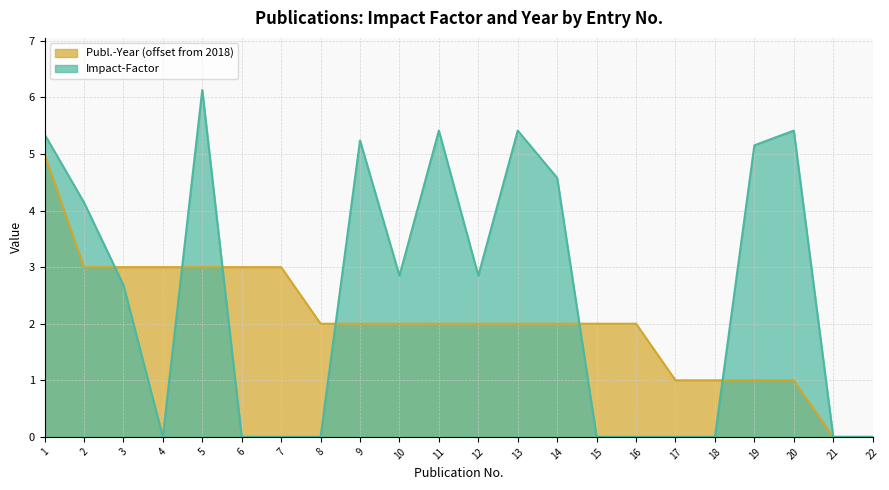

True or false: Publ.-Year has more than 1 points higher than both neighbors.

False